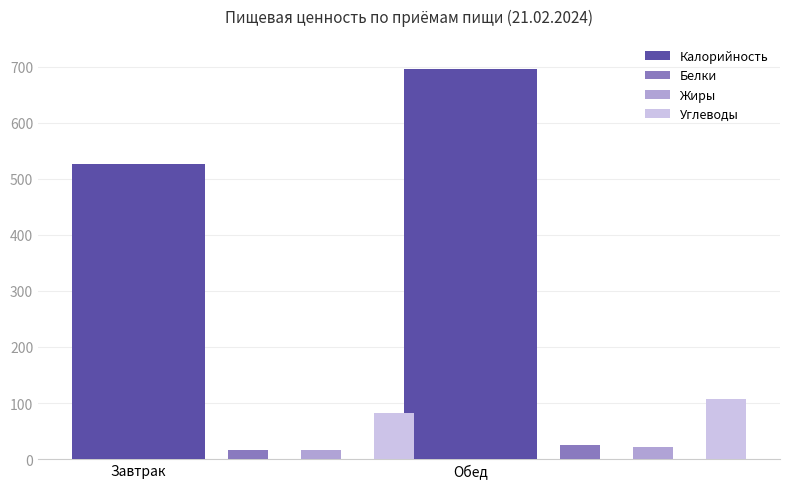

What is the value of the Жиры bar at the 1st from the left?

15.6